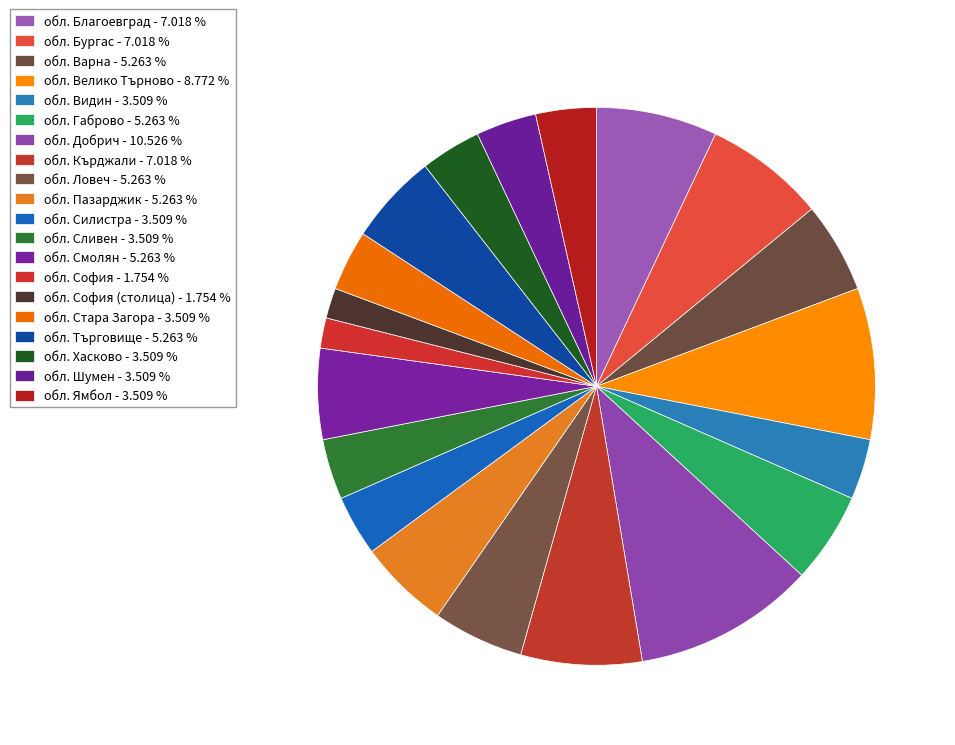

Which category has the biggest portion of the pie?

обл. Добрич